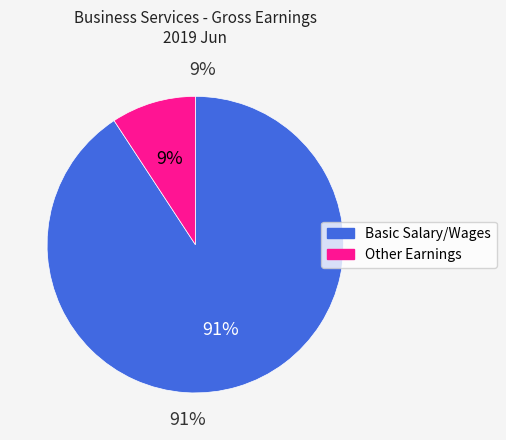

Between Basic Salary/Wages and Other Earnings, which is larger?

Basic Salary/Wages